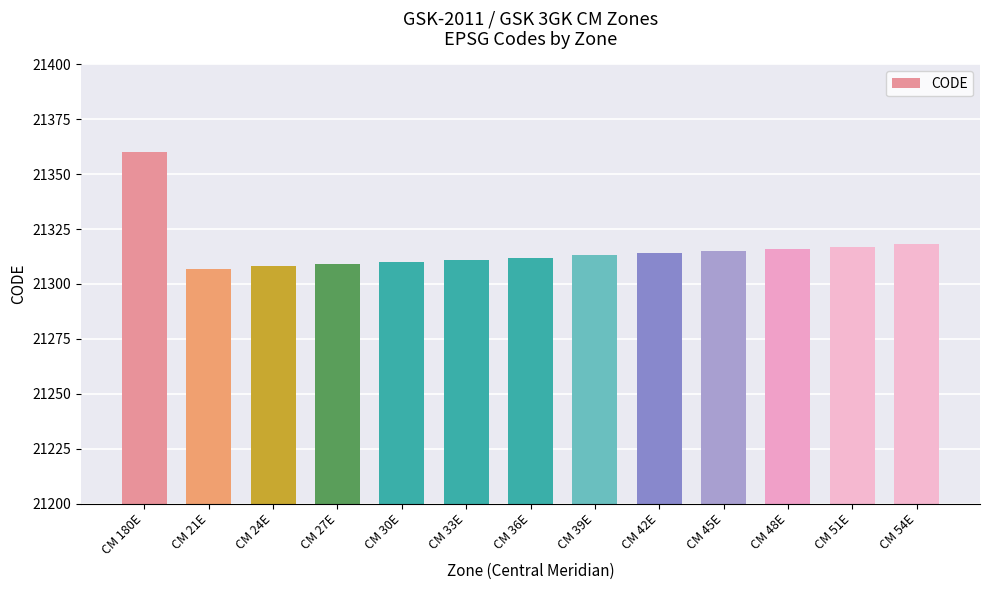

What position from the left is CM 36E?

7